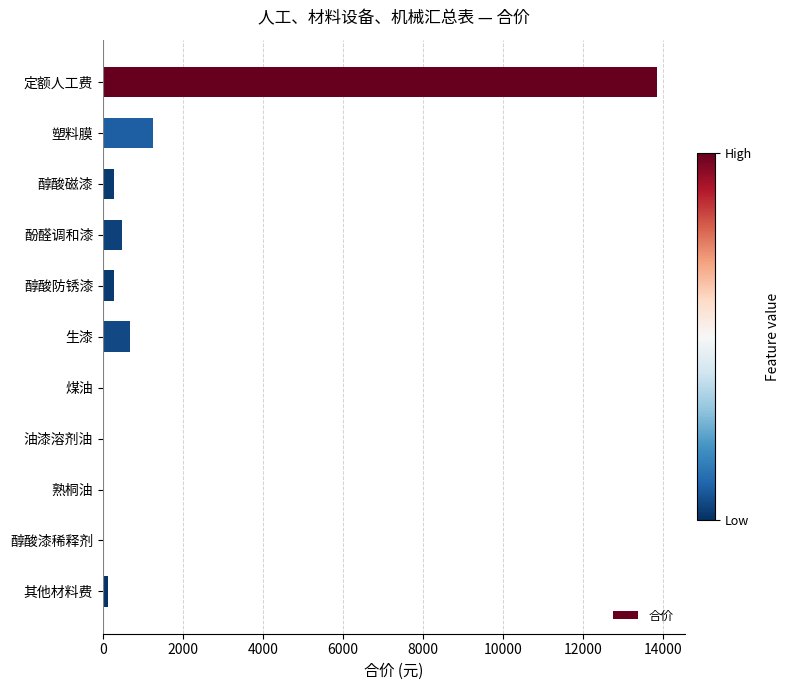

What is the greatest value displayed?

13839.8